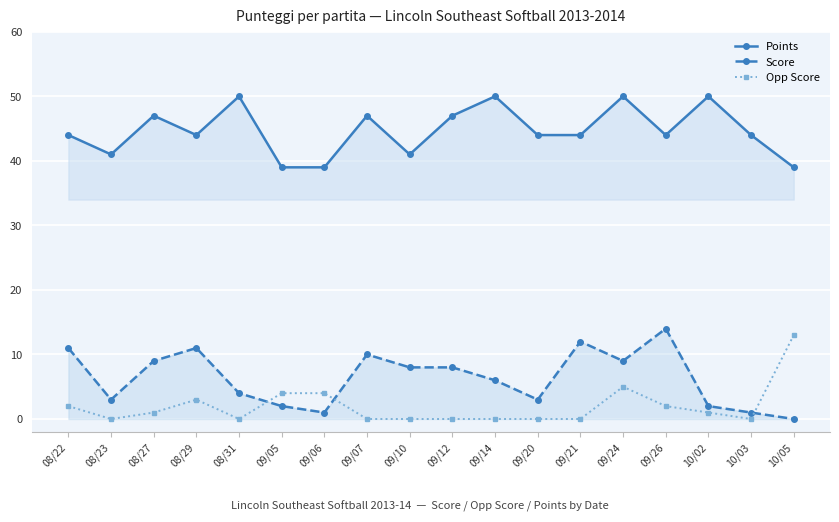

At how many categories does at least one series exceed 0?

18